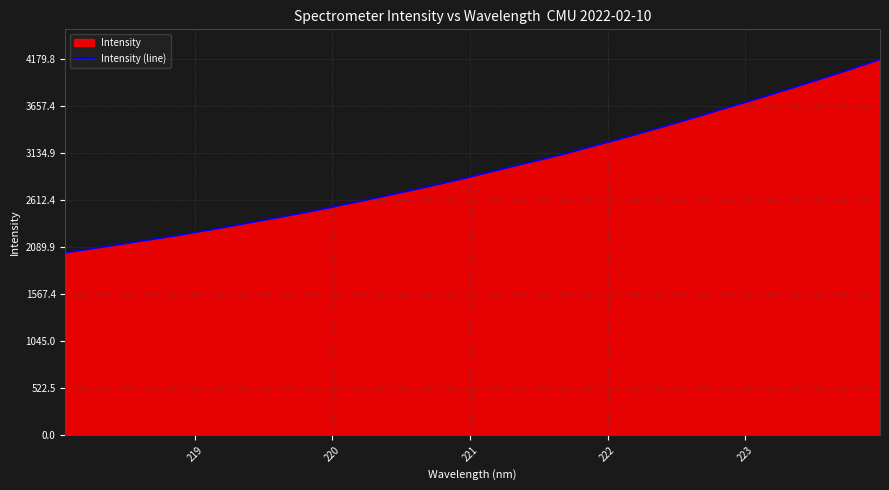

What is the smallest value displayed?

2030.5